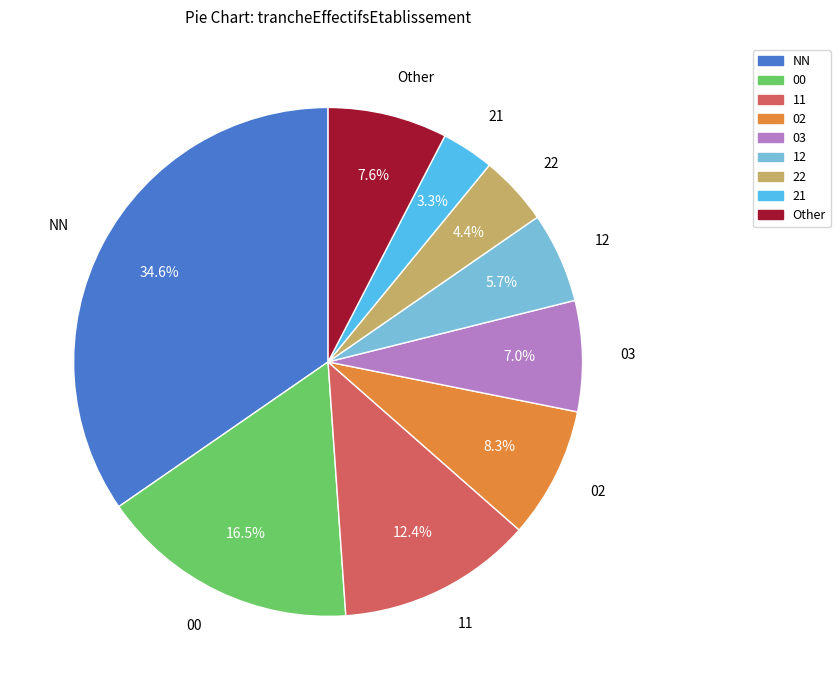

Does NN represent more than half of the total?

No